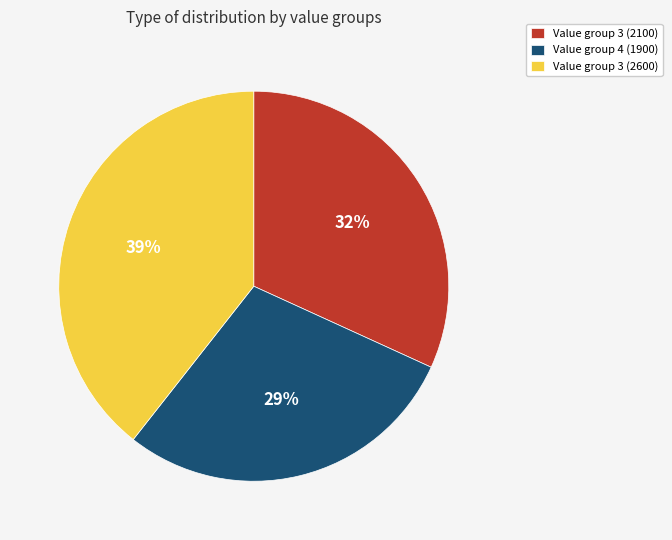

Combined, do Value group 3 (2600) and Value group 4 (1900) account for over 50%?

Yes